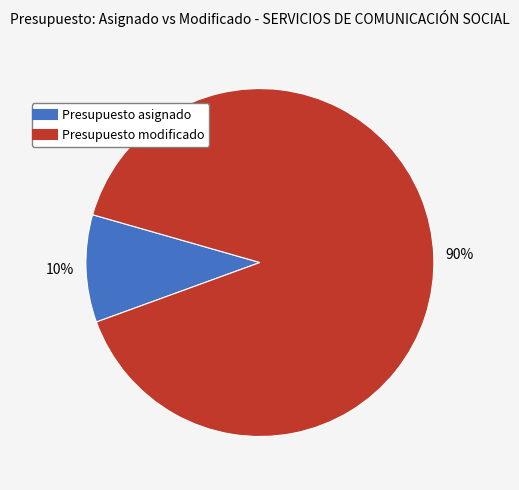

To the nearest percent, what is the difference between the largest and smallest slice percentages?

80%